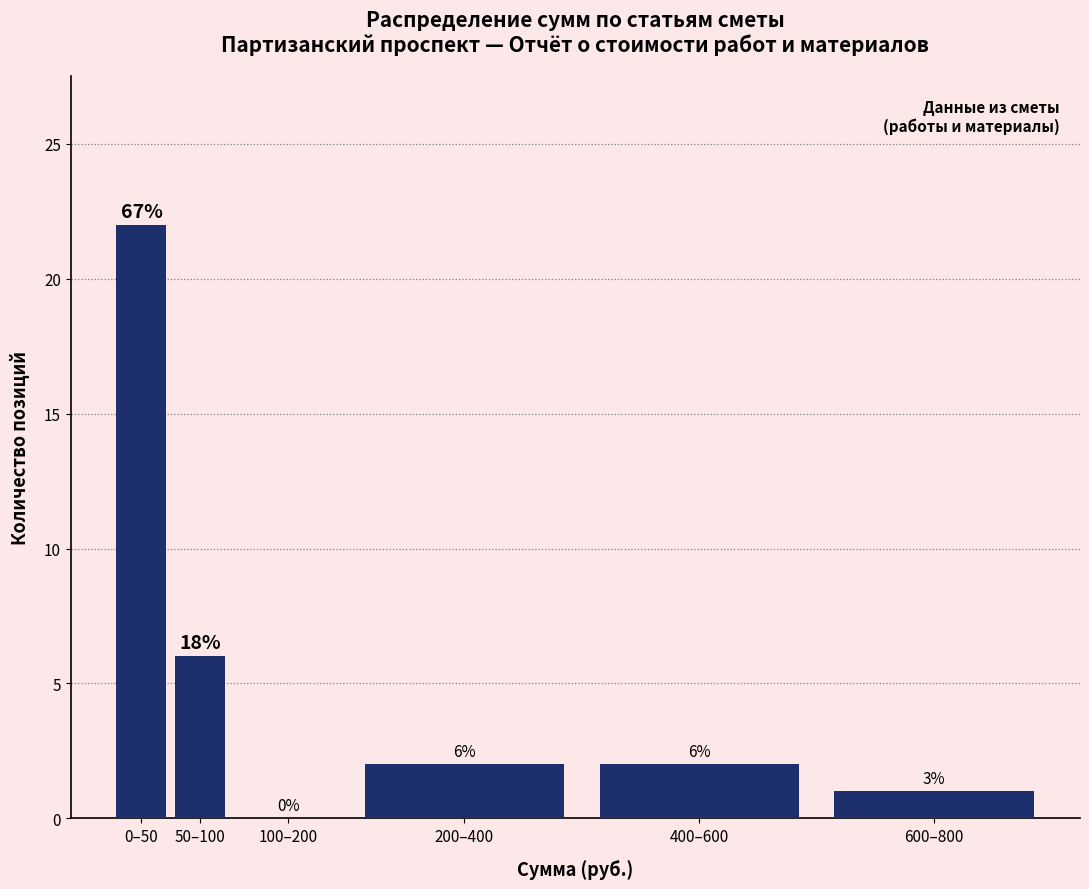

Reading left to right, what are all the values shown in this chart?

0–50=22	50–100=6	100–200=0	200–400=2	400–600=2	600–800=1